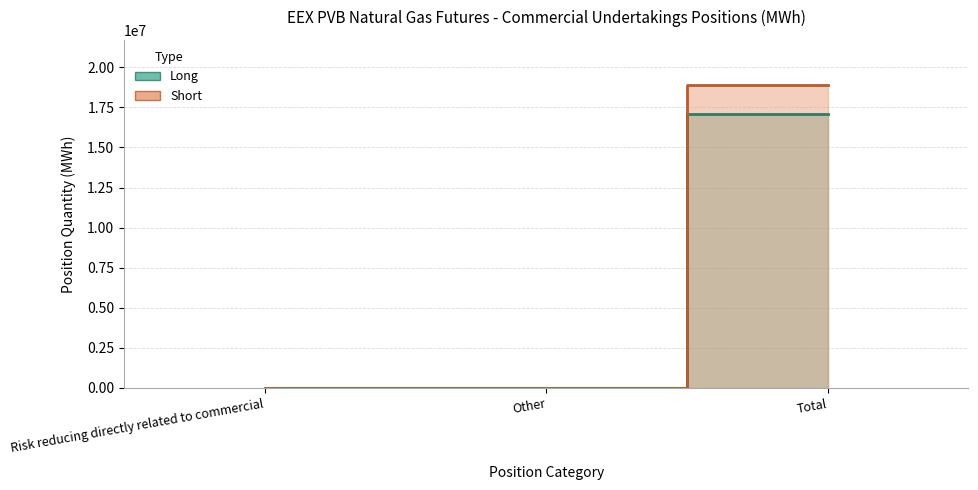

The Long series shows -6230983 at Other. True or false?

False